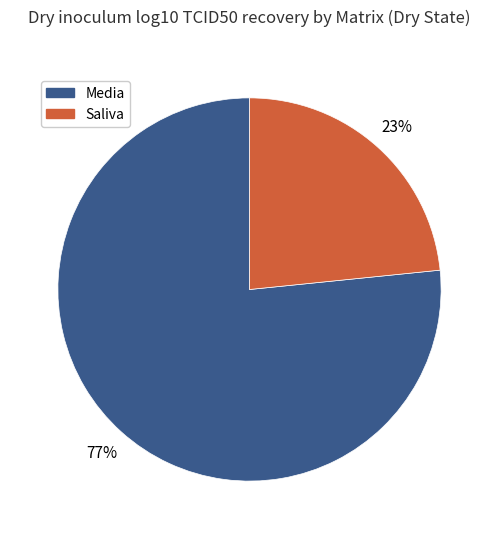

Is there a majority slice in this chart?

Yes